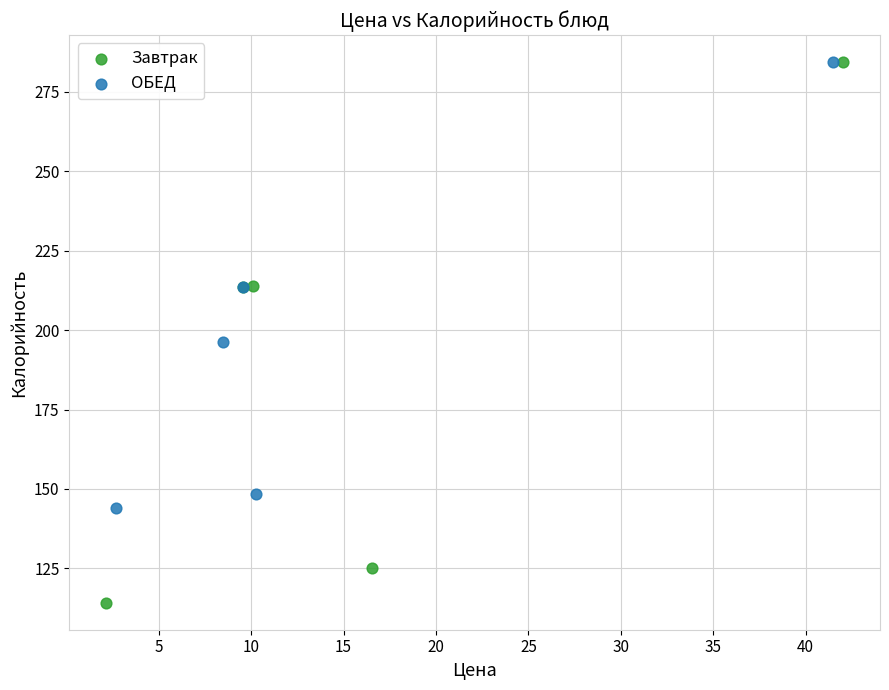

Which series has the widest spread of Y values?

Завтрак